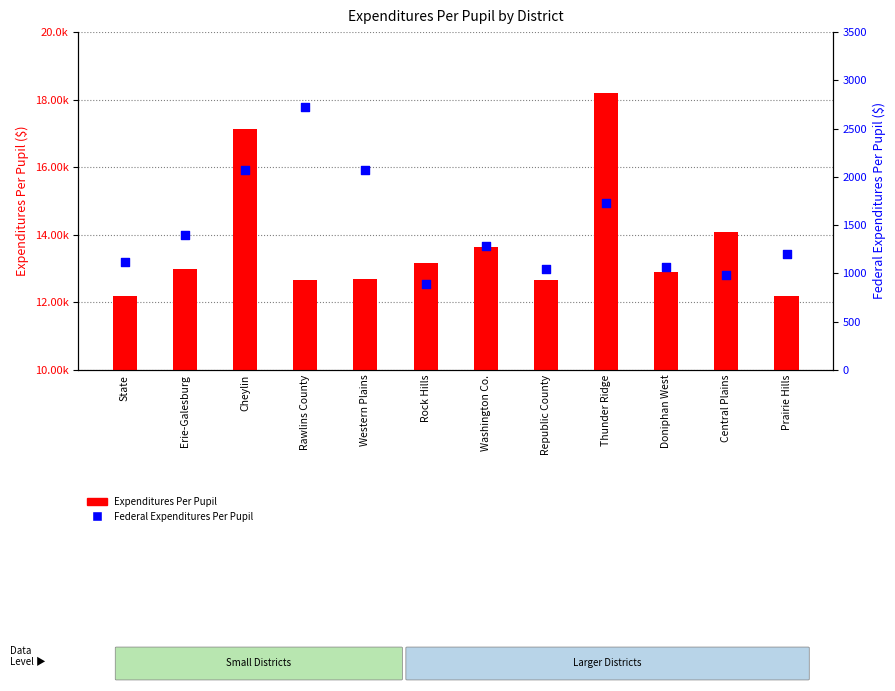

Which series has the largest Y range (max minus min)?

Expenditures Per Pupil